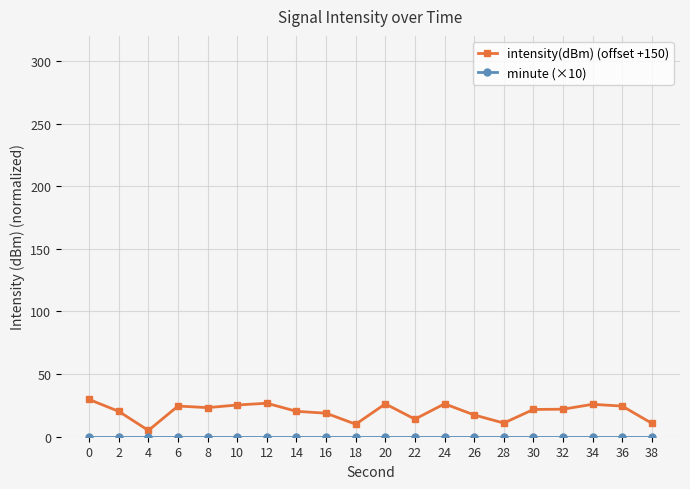

Does the chart have visible grid lines?

Yes